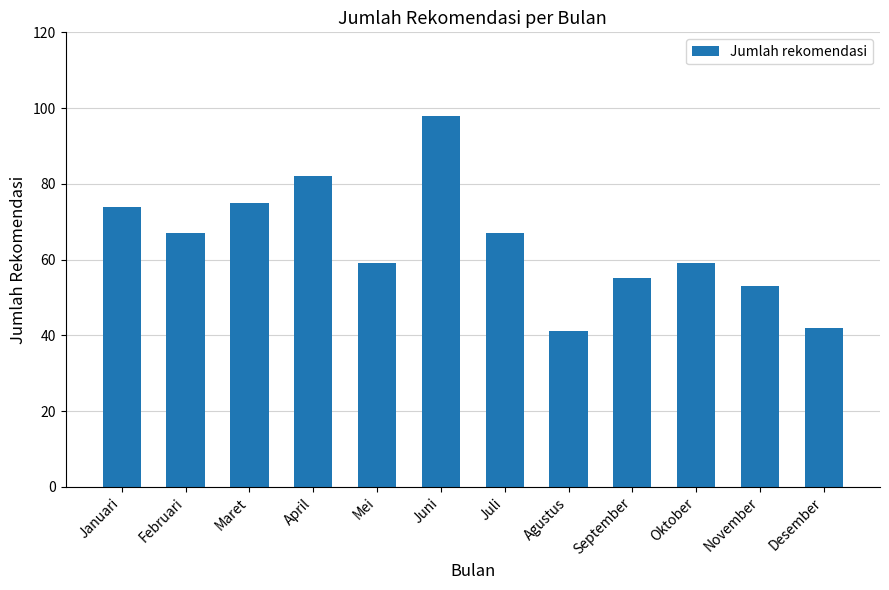

Which has a higher value, Juni or Februari?

Juni